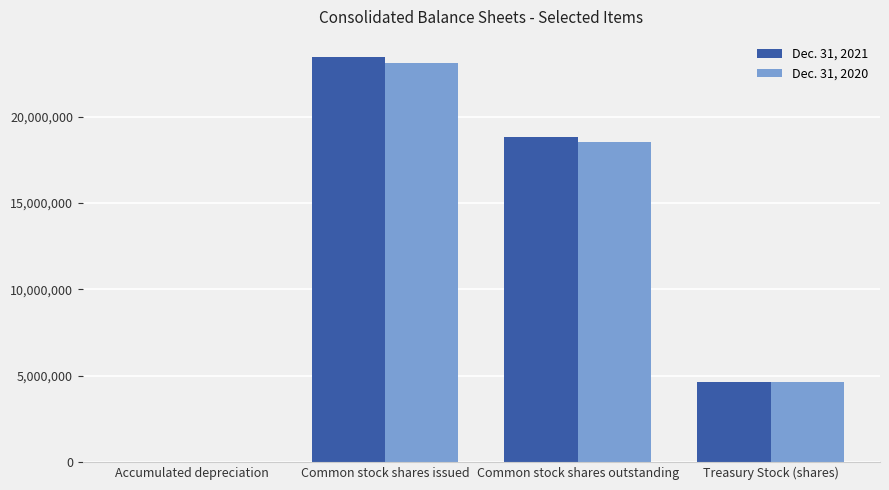

At which category is the sum across all series the highest?

Common stock shares issued